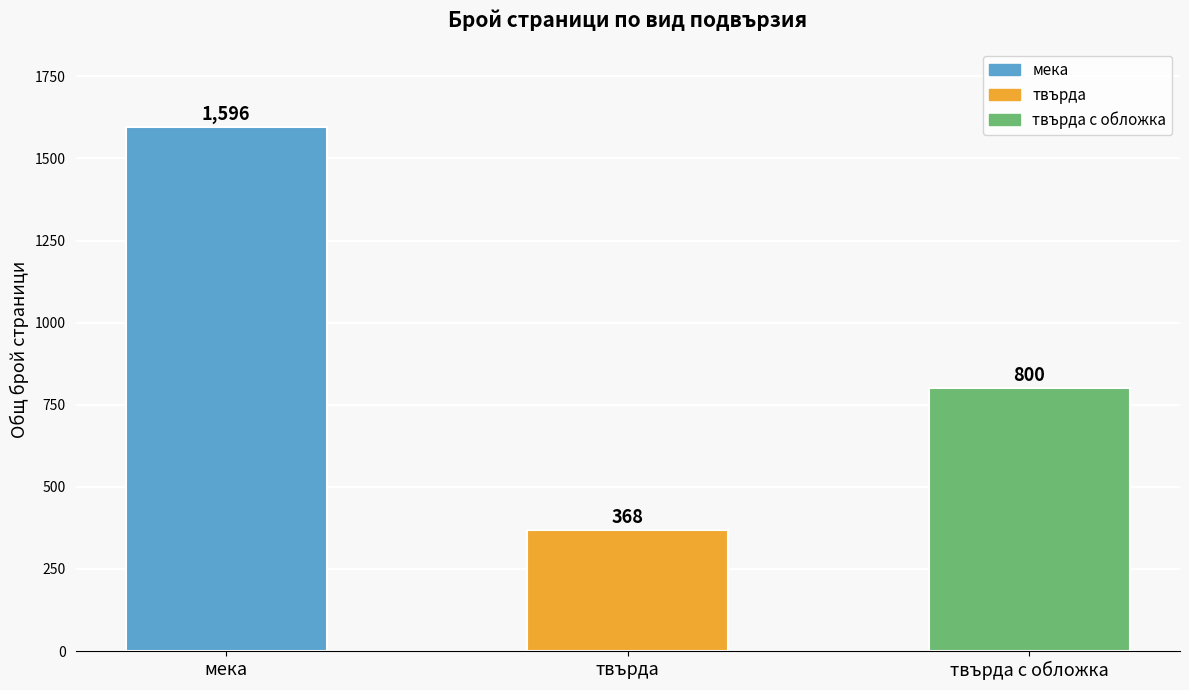

How many series are shown in this chart?

1